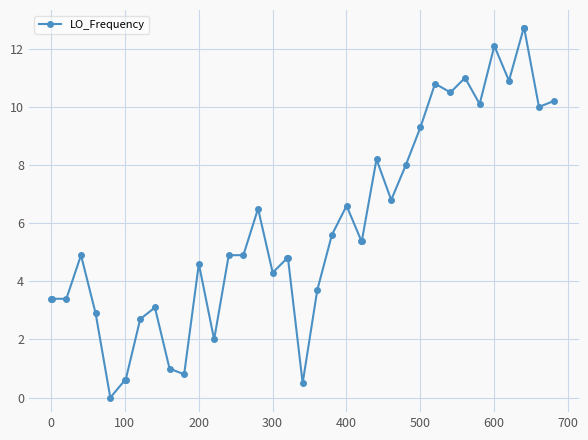

Is this an area chart (filled region under the line)?

No